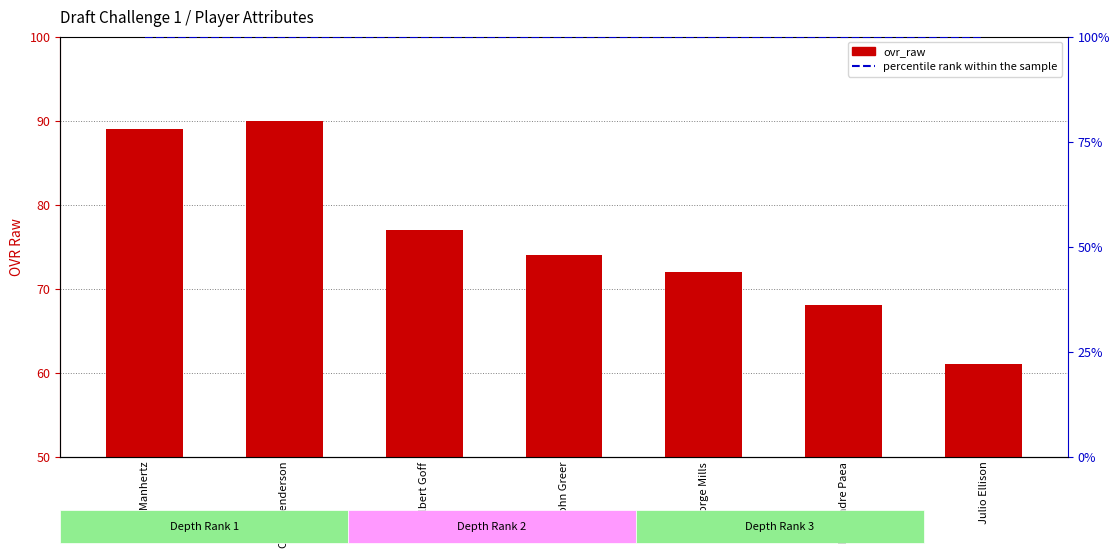

Are the bars grouped side by side (vs. stacked)?

Yes